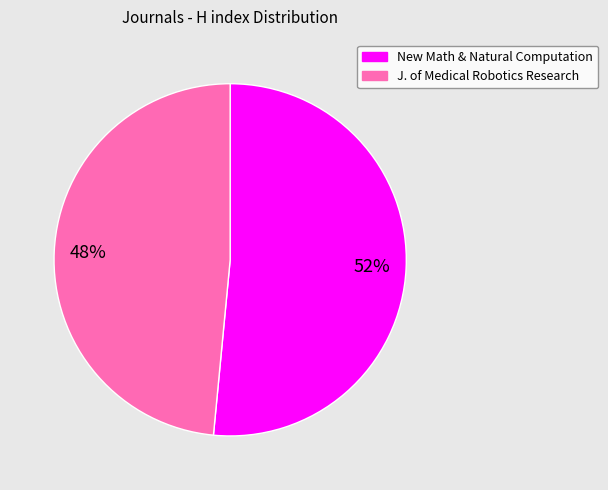

To the nearest percent, what is the average slice percentage?

50%